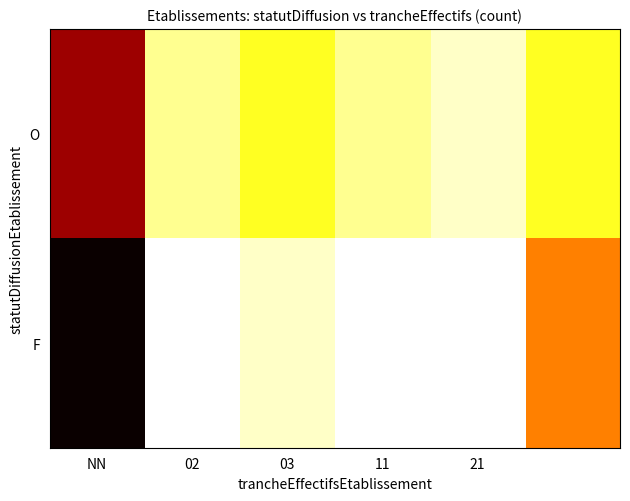

Which label corresponds to the smallest value in the chart?

02